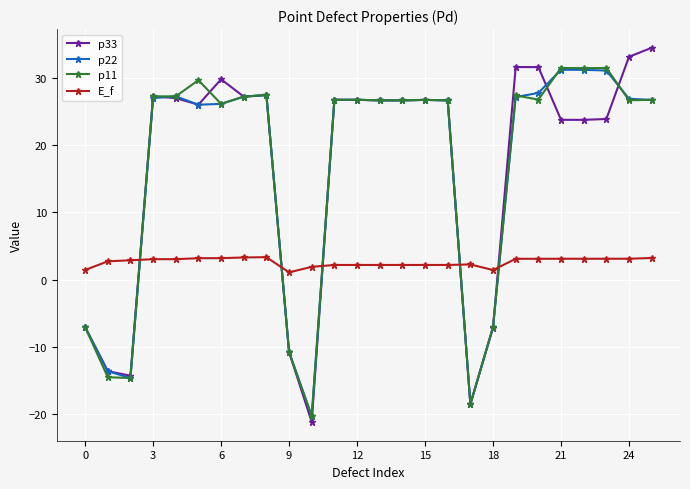

What is the value of the p22 point at the 22nd from the left?

31.2